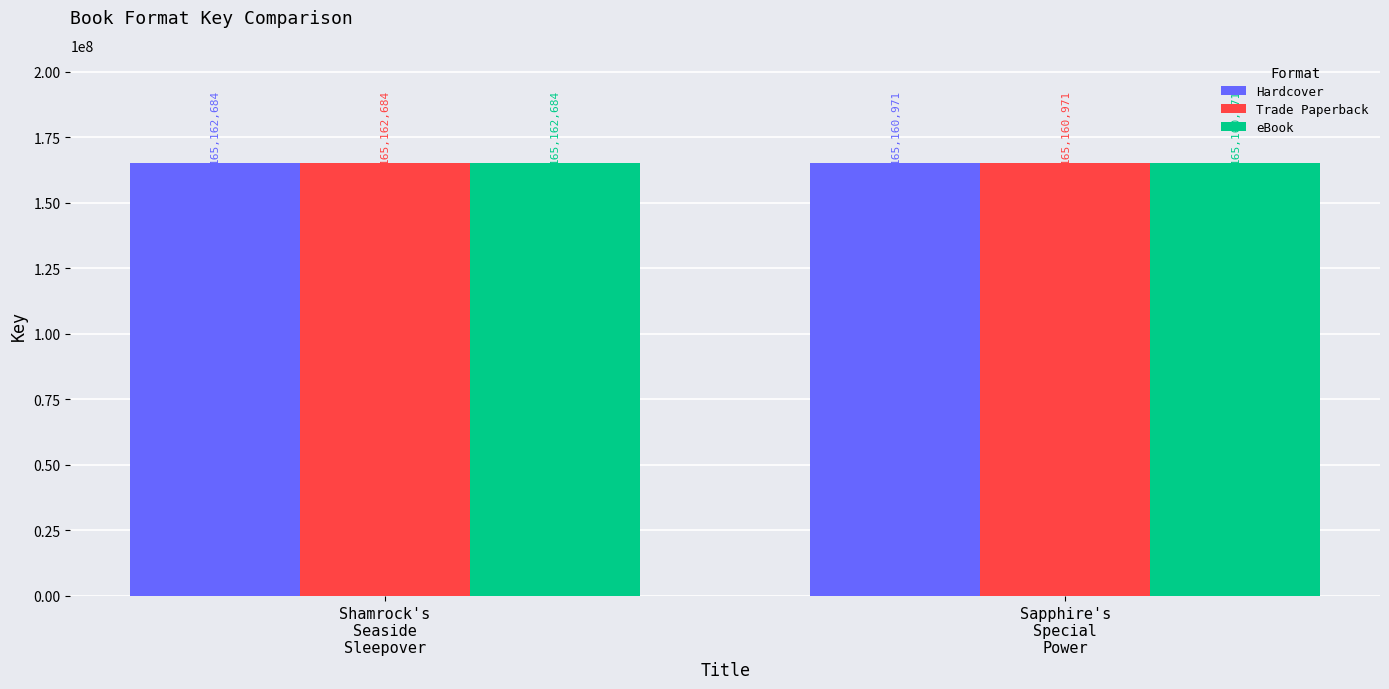

The value of eBook at Shamrock's
Seaside
Sleepover is 234271213. True or false?

False